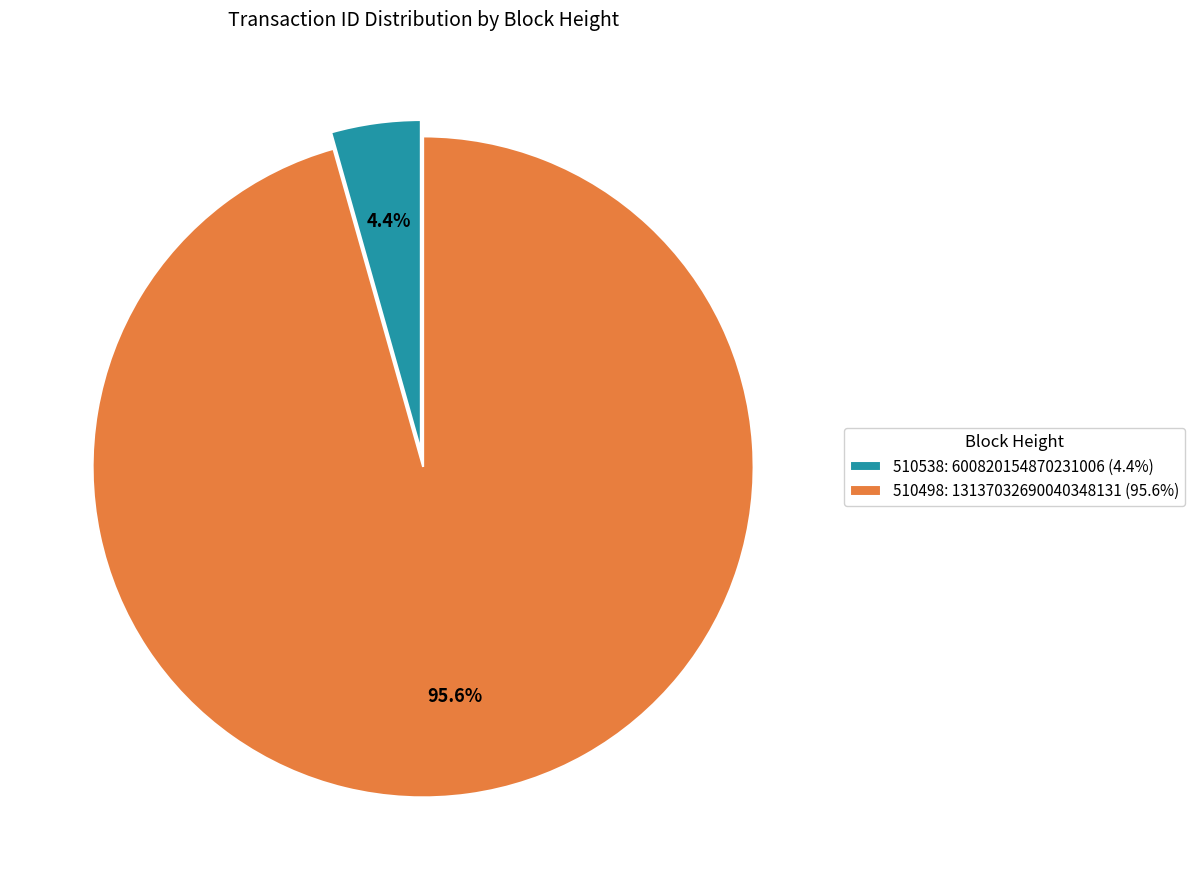

To the nearest percent, what portion does 510538 represent?

4%